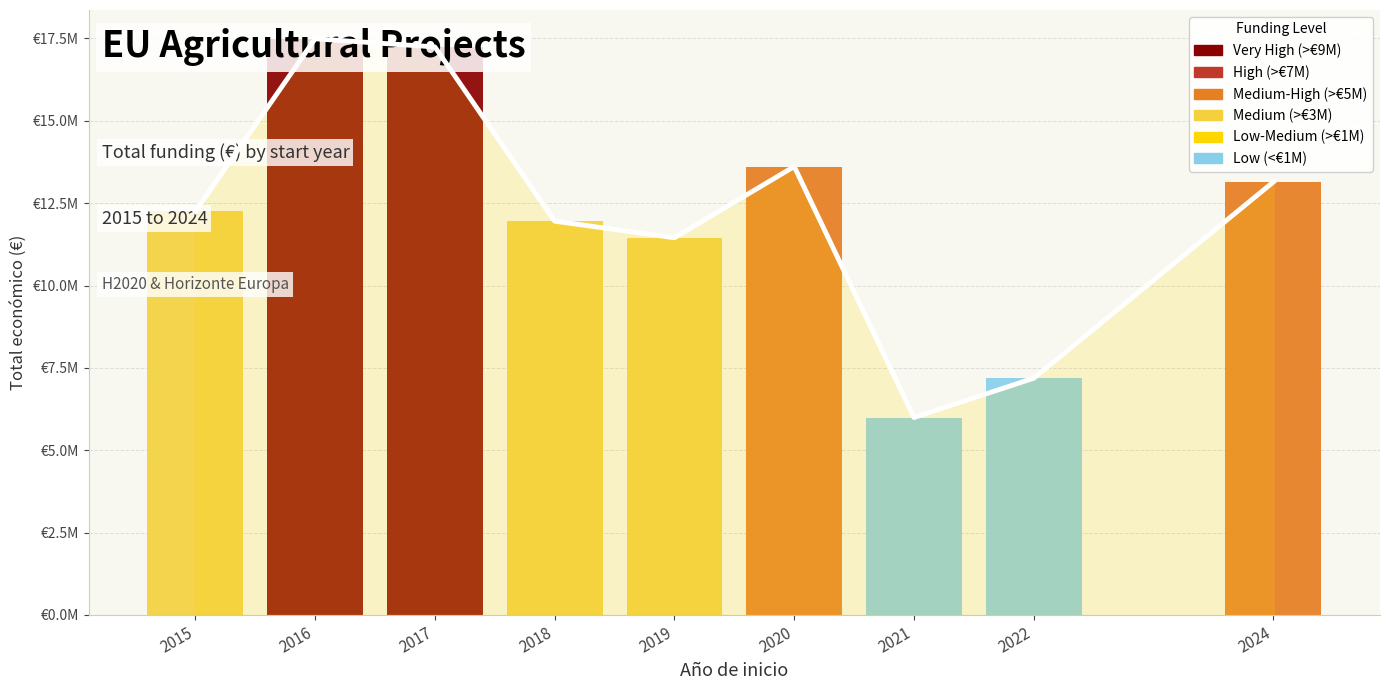

What is the average value?

12257923